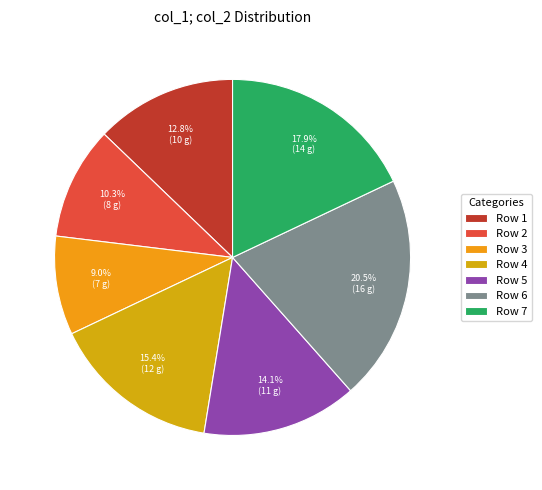

Does Row 5 account for over 50% of the chart?

No